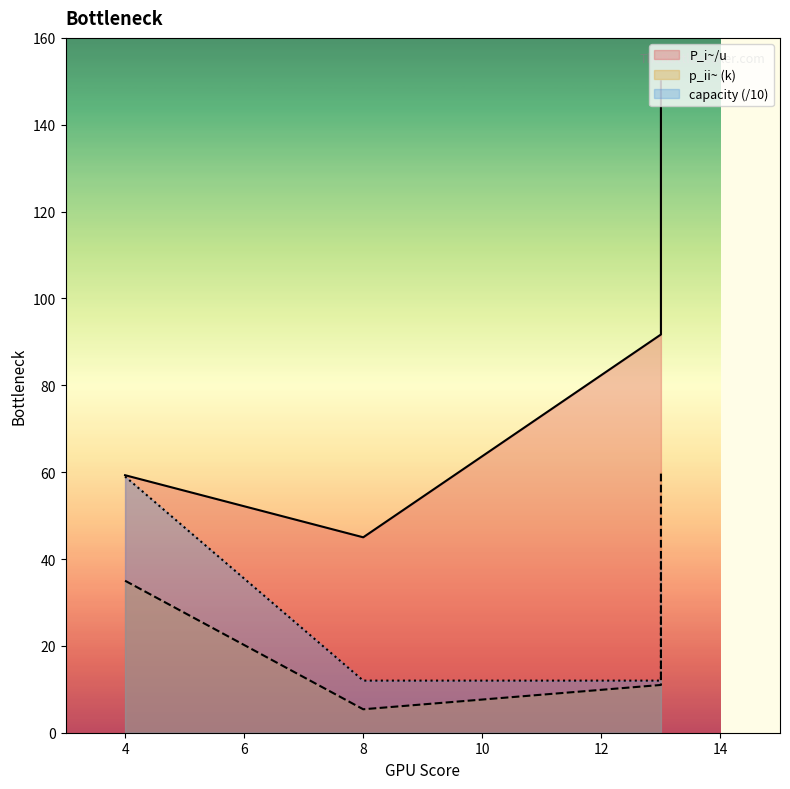

At which label is p_ii~ closest to 35?

4